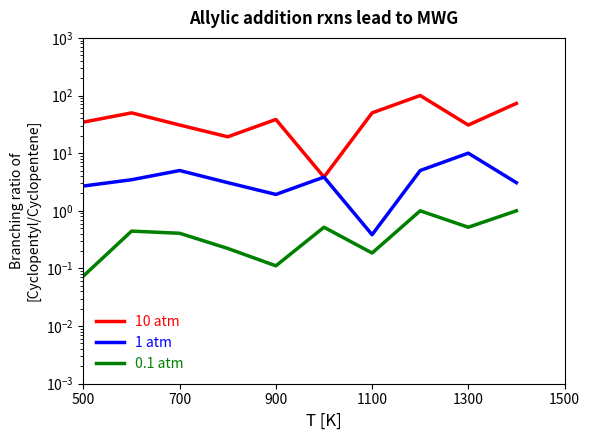

What are all the series names shown in the legend?

10 atm, 1 atm, 0.1 atm